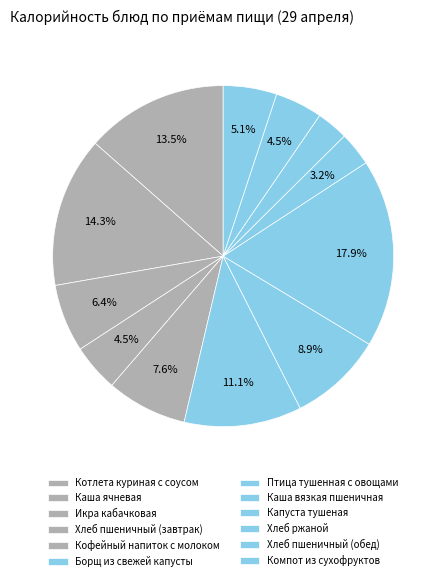

How many slices are in this pie chart?

12